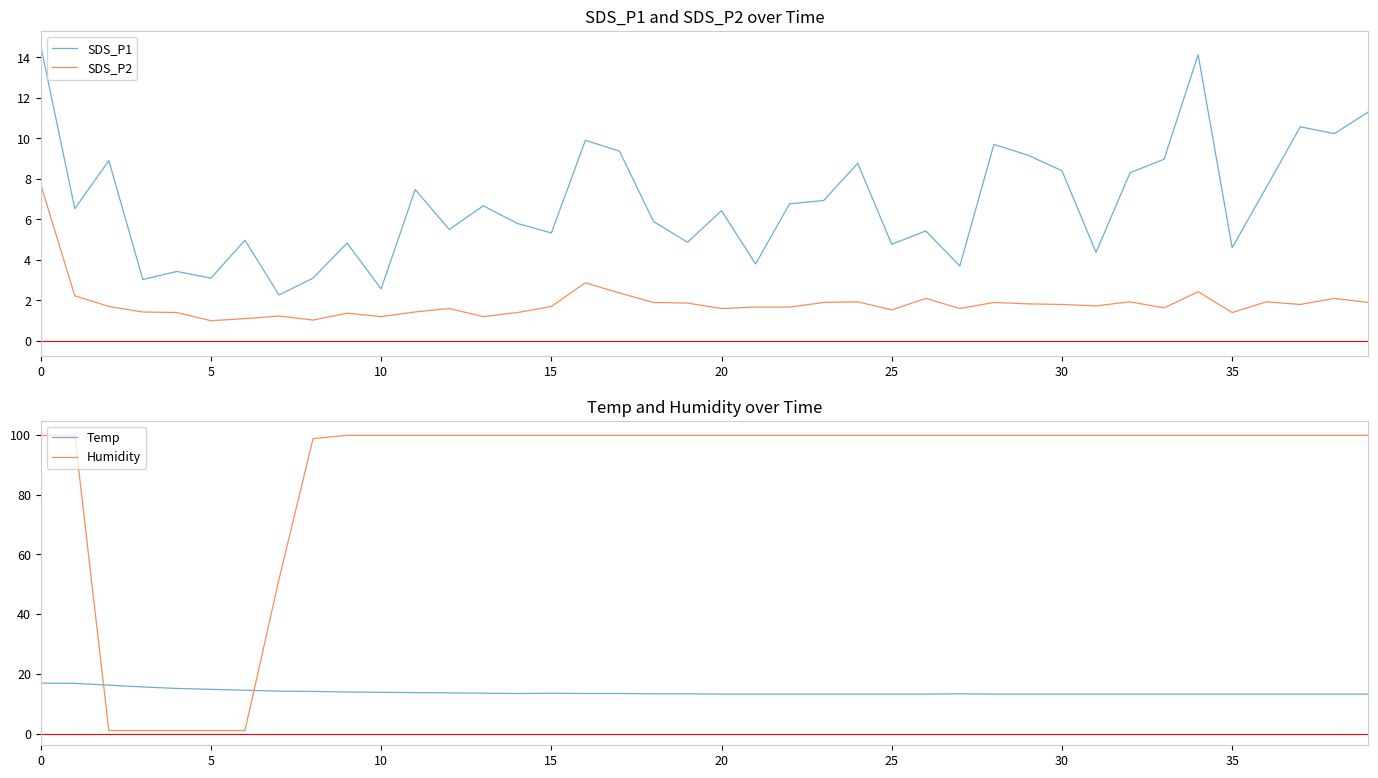

What is the highest value of the SDS_P1 series?

14.6